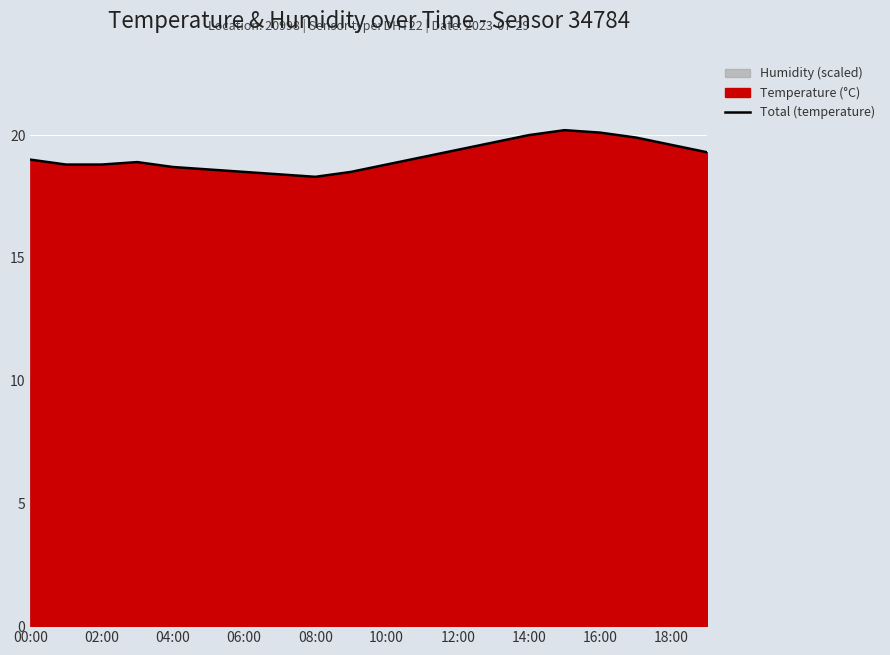

Is it true that the value at 02:00 is 18.8?

True